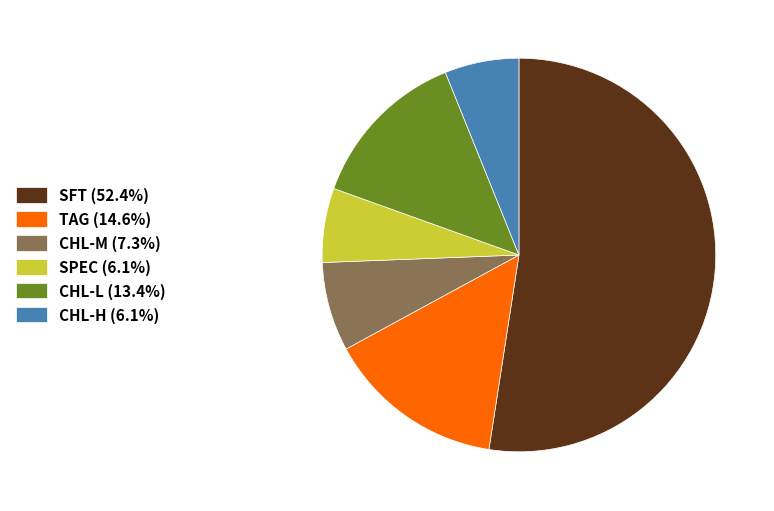

Combined, do SFT (52.4%) and TAG (14.6%) account for over 50%?

Yes